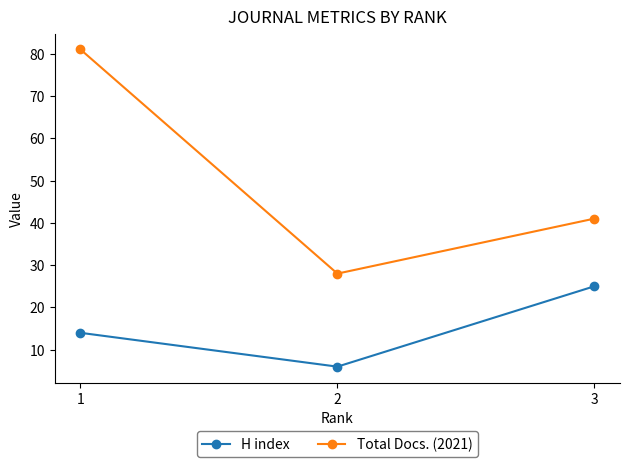

What is the value of the H index point at the 1st from the left?

14